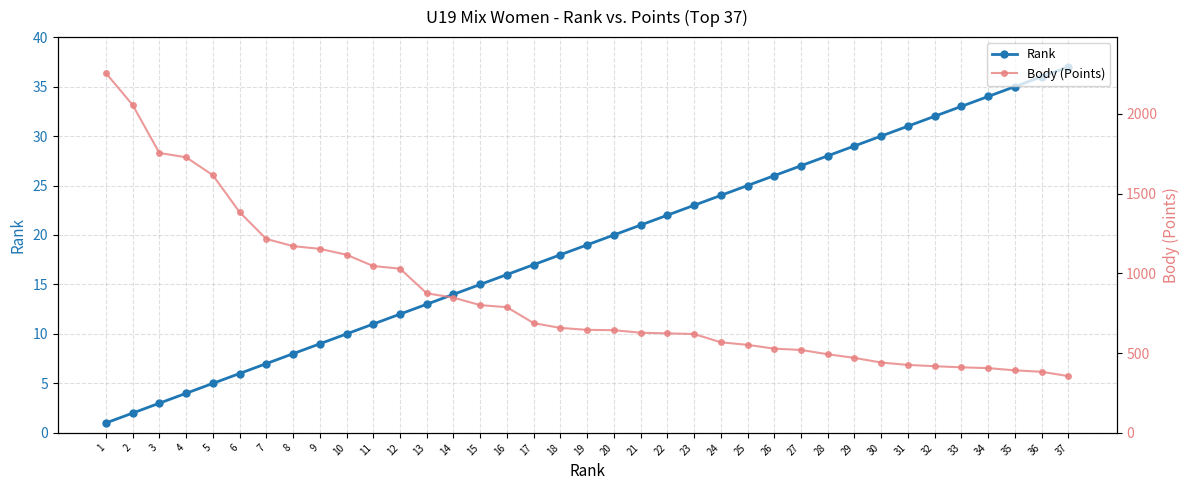

How many data points in Body (Points) are above 646?

18